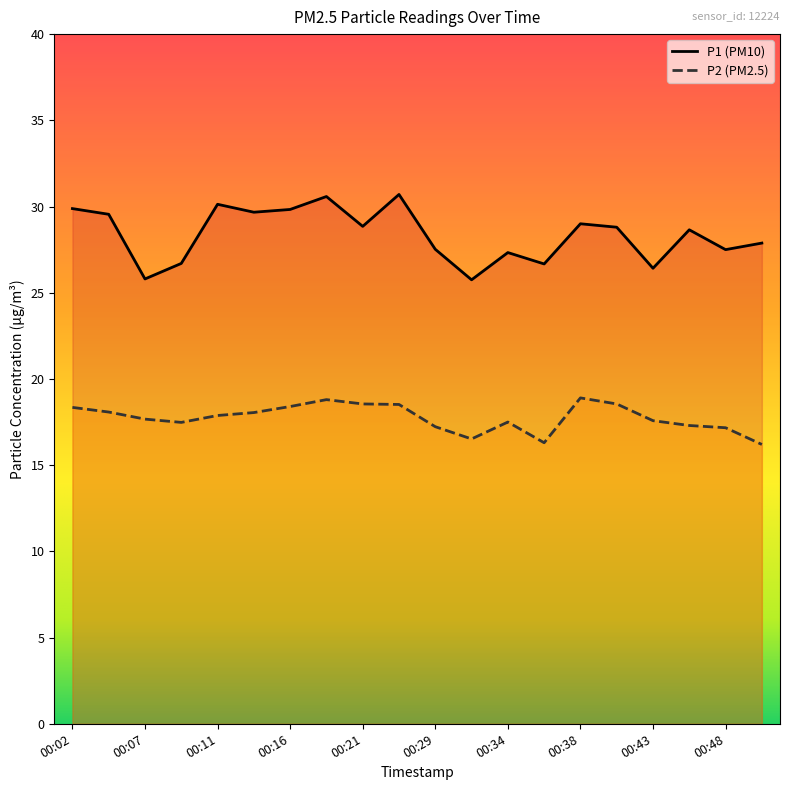

Reading left to right, extract all data points from this chart.

P1: 29.9	29.6	25.8	26.7	30.1	29.7	29.8	30.6	28.9	30.7	27.5	25.8	27.3	26.7	29.0	28.8	26.4	28.6	27.5	27.9
P2: 18.4	18.1	17.7	17.5	17.9	18.1	18.4	18.8	18.6	18.5	17.2	16.5	17.5	16.3	18.9	18.6	17.6	17.3	17.2	16.2